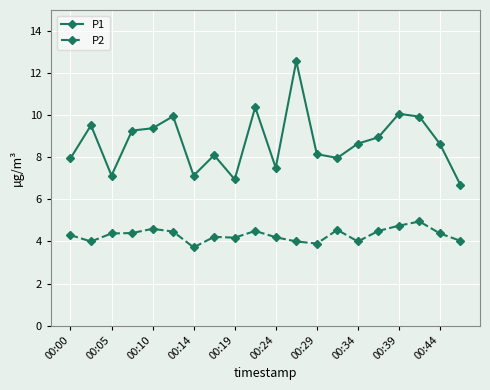

True or false: P1 and P2 cross at least once.

False